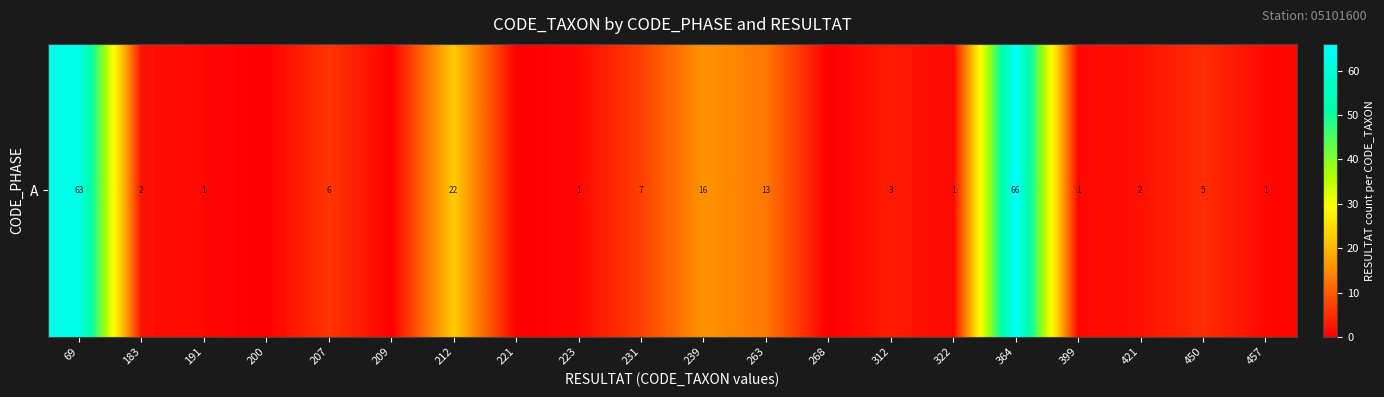

How many positive values are there?

16